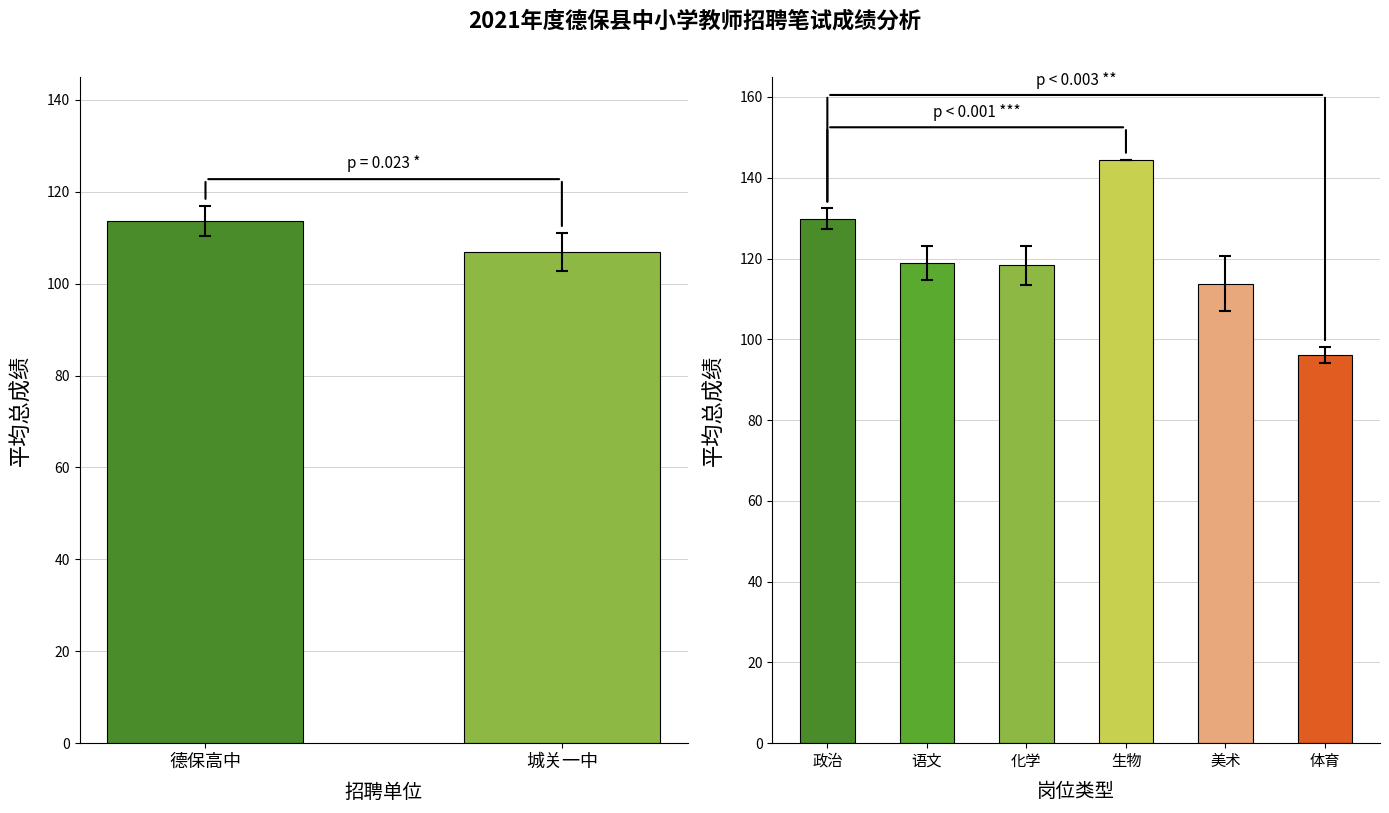

What is the label of the 1st bar from the right?

城关一中